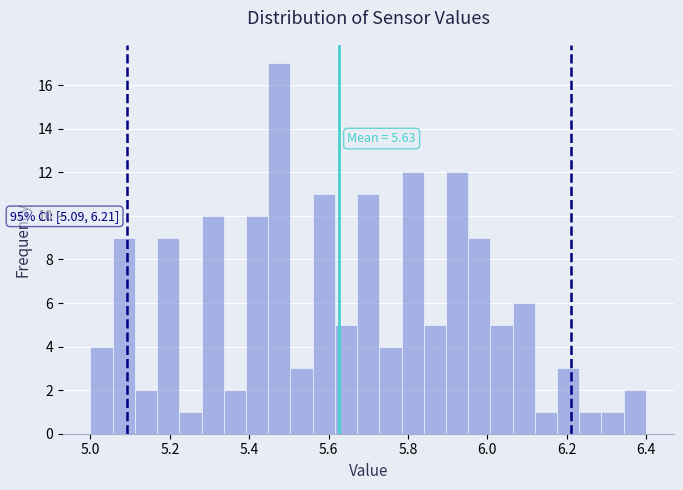

Read against the x-axis, roughly where is the centre of the tallest bar?

5.48